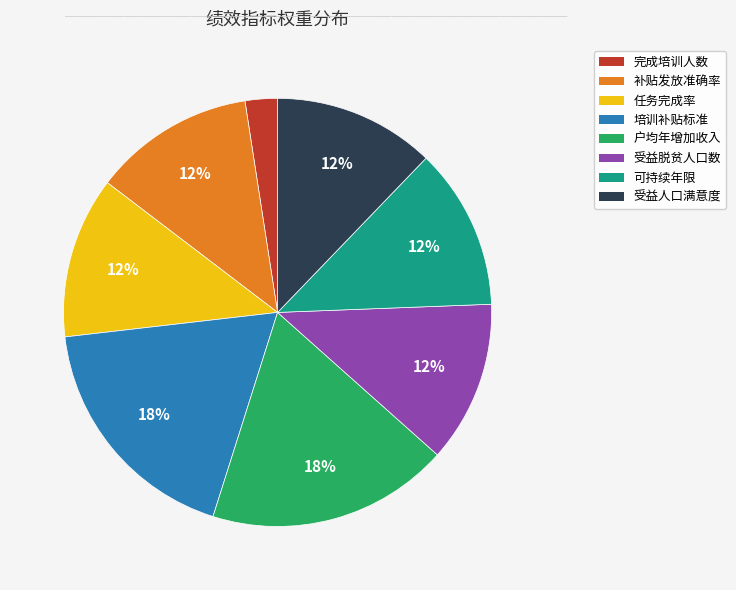

How many slices are in this pie chart?

8